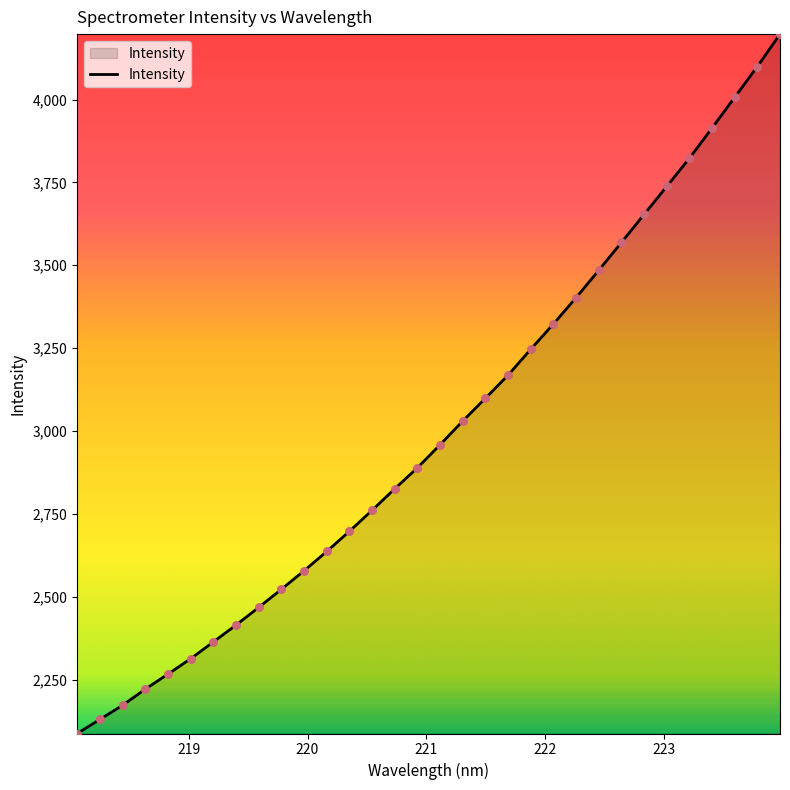

What is the maximum value shown in the chart?

4197.5